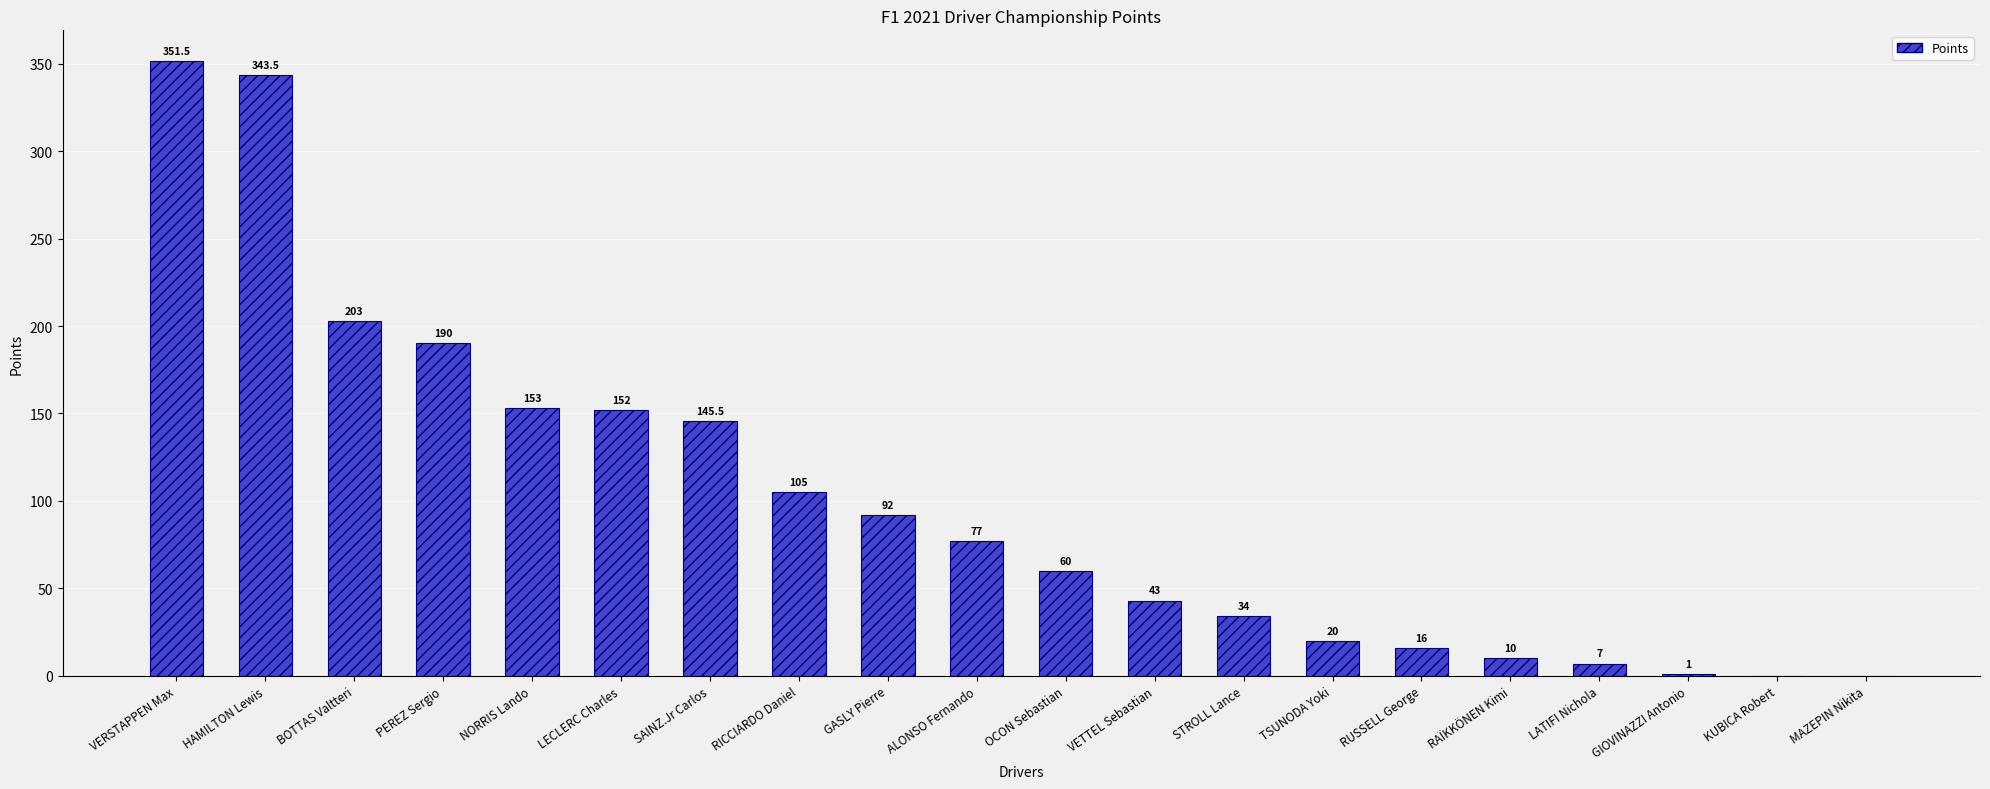

Reading left to right, transcribe all the data shown in this chart.

VERSTAPPEN Max=351.5	HAMILTON Lewis=343.5	BOTTAS Valtteri=203.0	PEREZ Sergio=190.0	NORRIS Lando=153.0	LECLERC Charles=152.0	SAINZ.Jr Carlos=145.5	RICCIARDO Daniel=105.0	GASLY Pierre=92.0	ALONSO Fernando=77.0	OCON Sebastian=60.0	VETTEL Sebastian=43.0	STROLL Lance=34.0	TSUNODA Yoki=20.0	RUSSELL George=16.0	RAÏKKÖNEN Kimi=10.0	LATIFI Nichola=7.0	GIOVINAZZI Antonio=1.0	KUBICA Robert=0.0	MAZEPIN Nikita=0.0